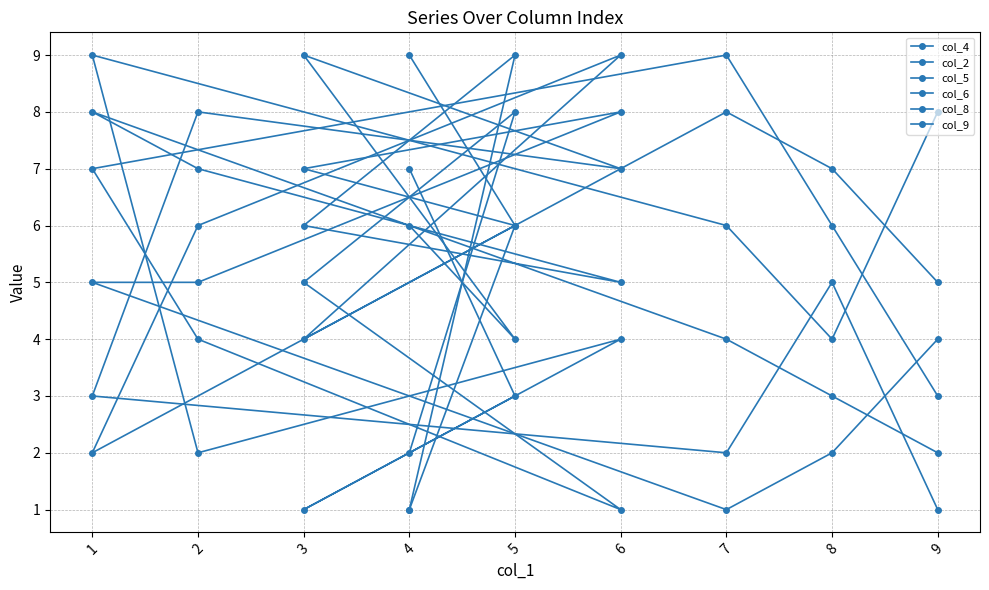

Is it true that col_9 equals 8 at 7?

False